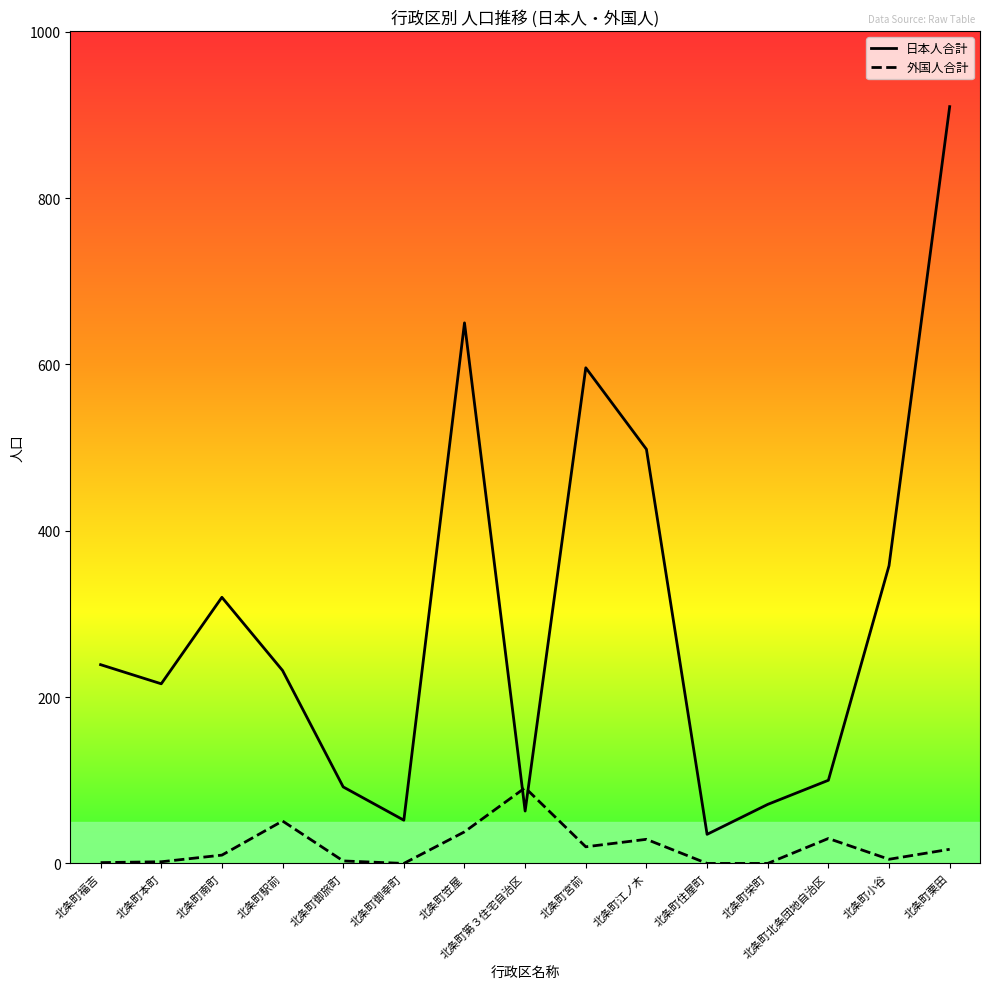

At which label is 日本人合計 closest to 472?

北条町江ノ木